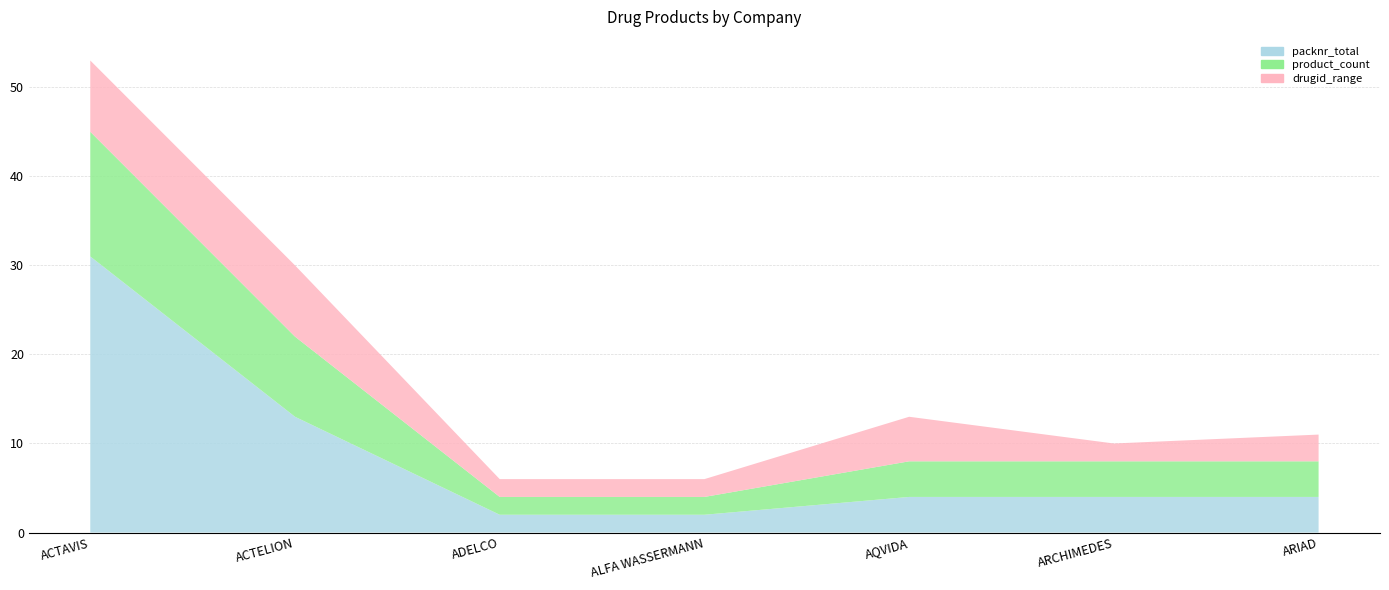

Reading left to right, list all the values displayed in this chart.

packnr_total: ACTAVIS=31	ACTELION=13	ADELCO=2	ALFA WASSERMANN=2	AQVIDA=4	ARCHIMEDES=4	ARIAD=4
product_count: ACTAVIS=14	ACTELION=9	ADELCO=2	ALFA WASSERMANN=2	AQVIDA=4	ARCHIMEDES=4	ARIAD=4
drugid_range: ACTAVIS=8	ACTELION=8	ADELCO=2	ALFA WASSERMANN=2	AQVIDA=5	ARCHIMEDES=2	ARIAD=3